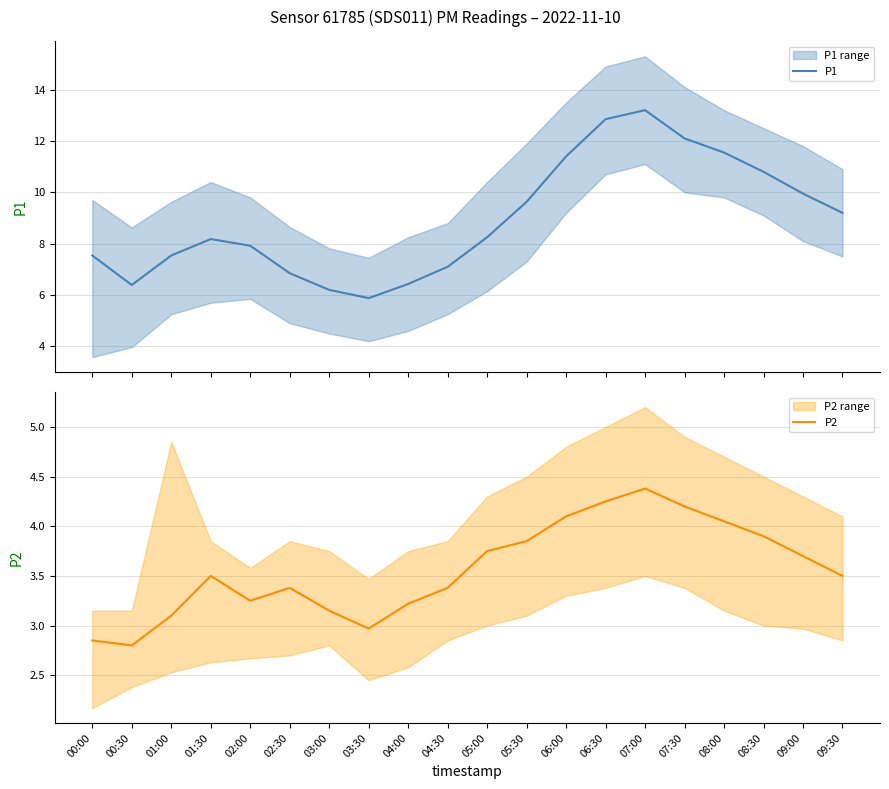

What is the highest value of the P2 series?

4.4